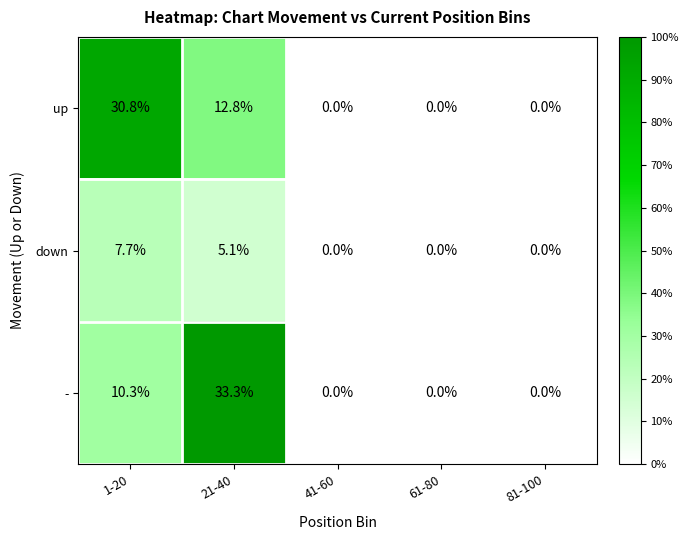

The - series shows 13.5 at 21-40. True or false?

False